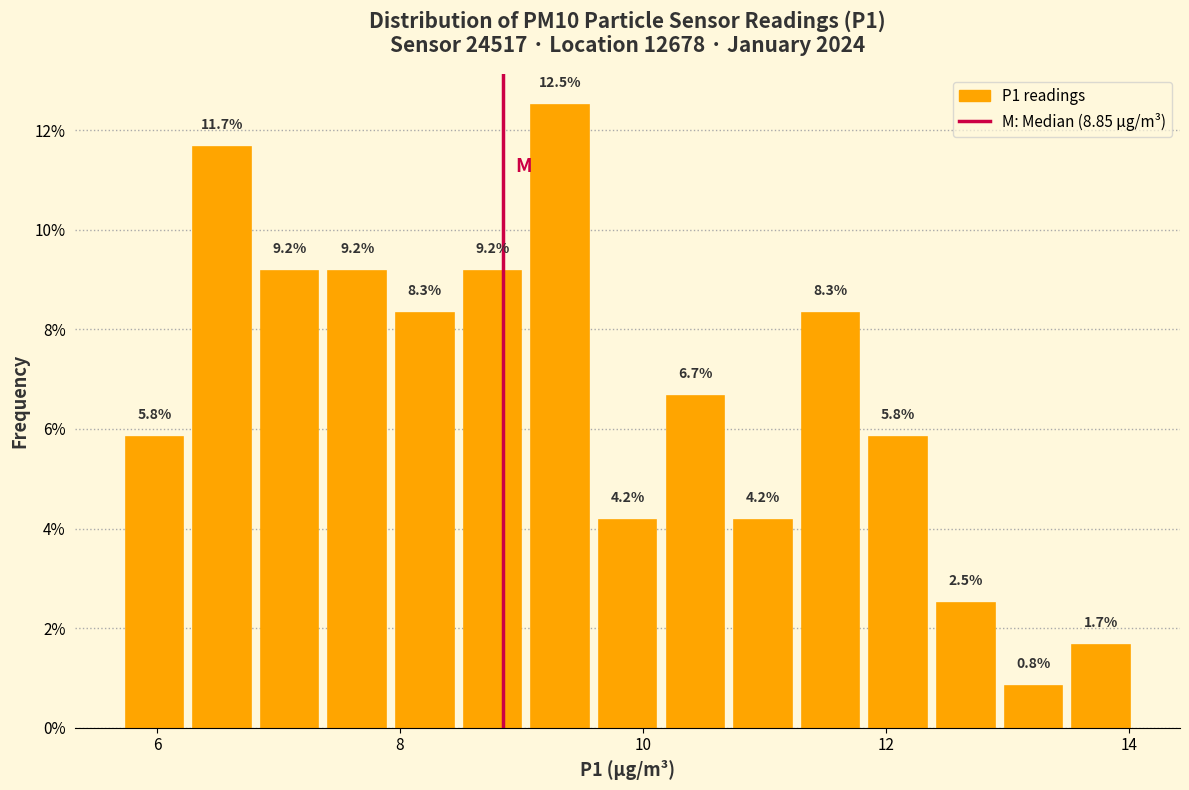

Read against the x-axis, roughly where is the centre of the tallest bar?

9.4